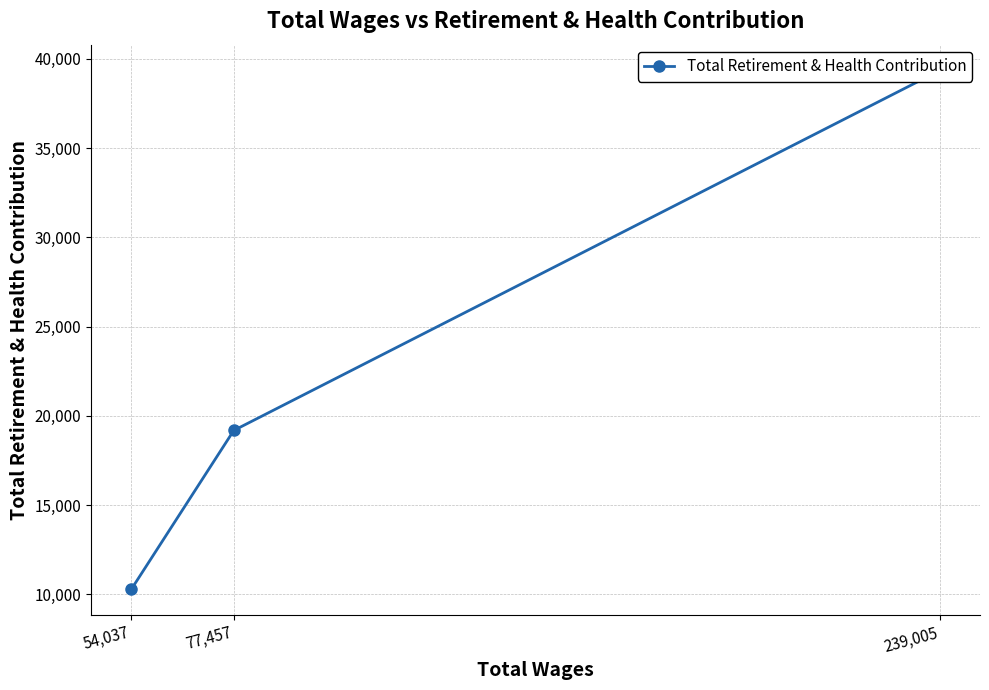

Which category has the lowest value across all series?

54,037